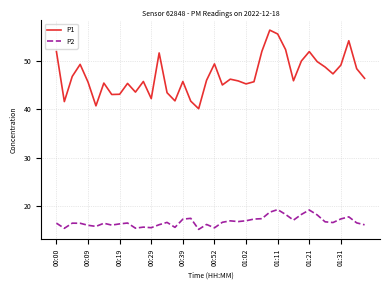

What is the highest value of the P2 series?

19.2